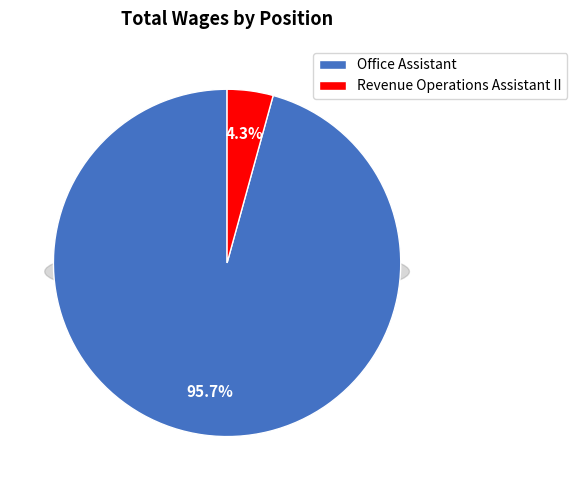

To the nearest percent, what is the difference between the largest and smallest slice percentages?

91%